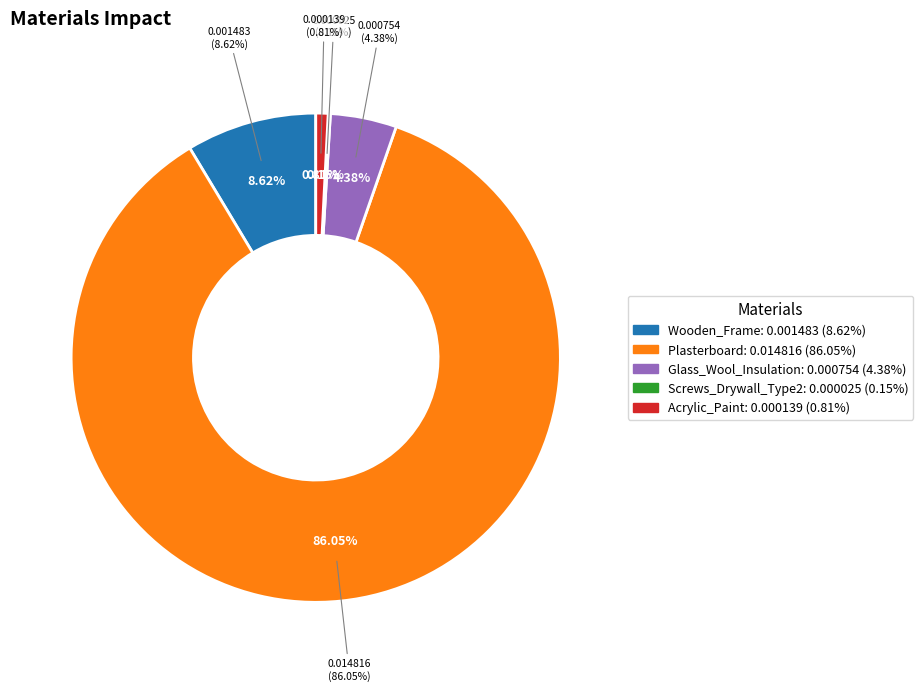

True or false: Acrylic_Paint accounts for 11% of the total.

False